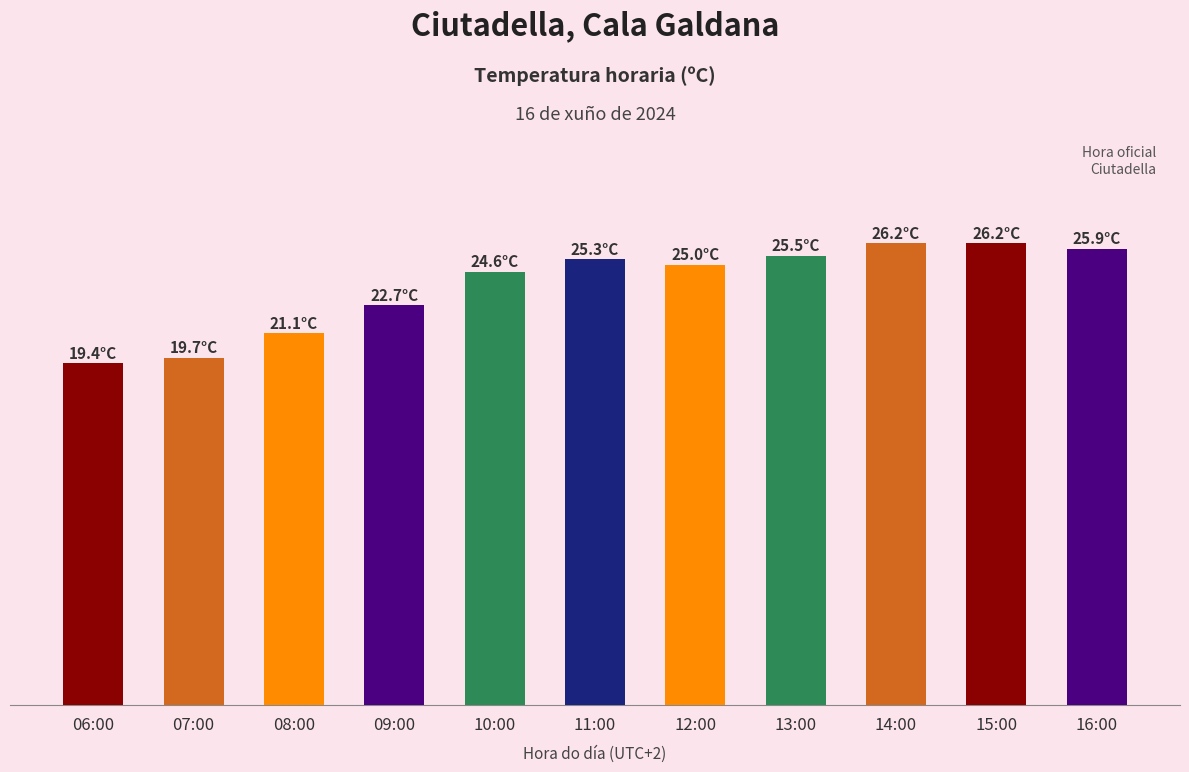

What is the smallest value displayed?

19.4